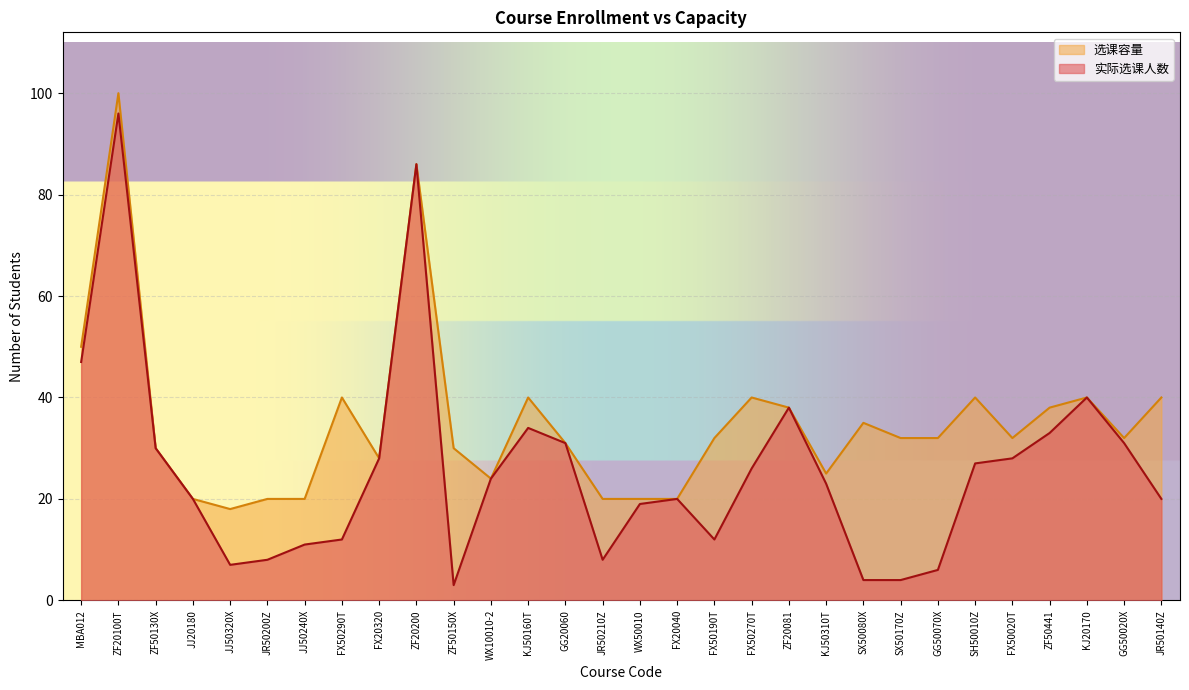

What are all the series names shown in the legend?

选课容量, 实际选课人数